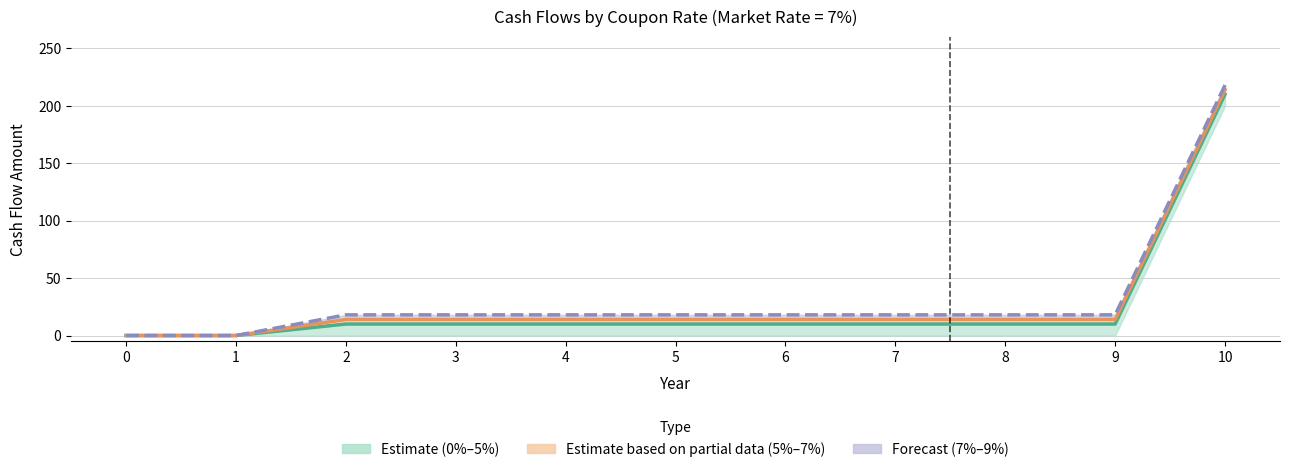

What is the difference between the maximum and minimum values in the 5% coupon line series?

210